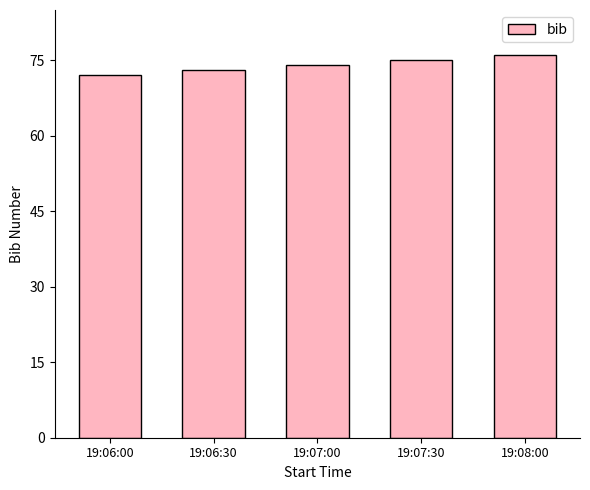

What position from the left is 19:07:30?

4